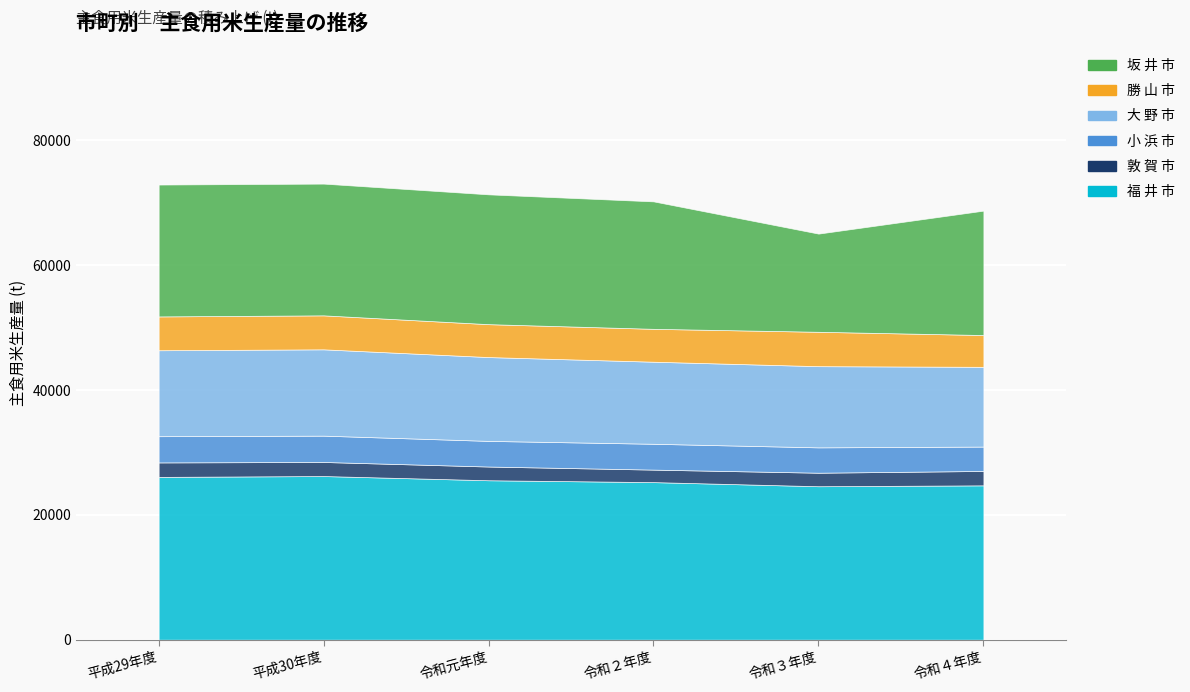

What is the label of the 1st point from the right?

令和４年度